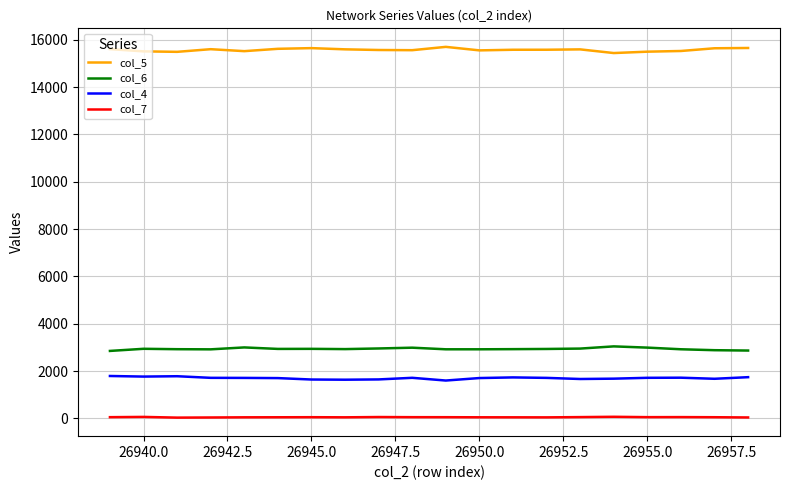

How many lines are shown in the chart?

4